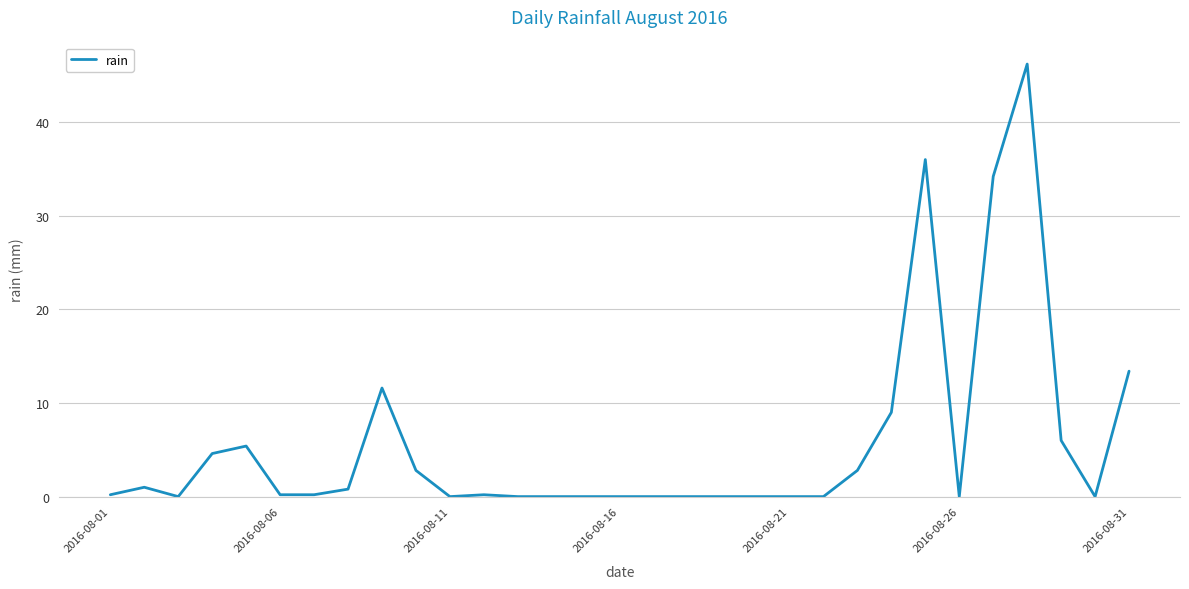

What is the difference between the maximum and minimum values?

46.2